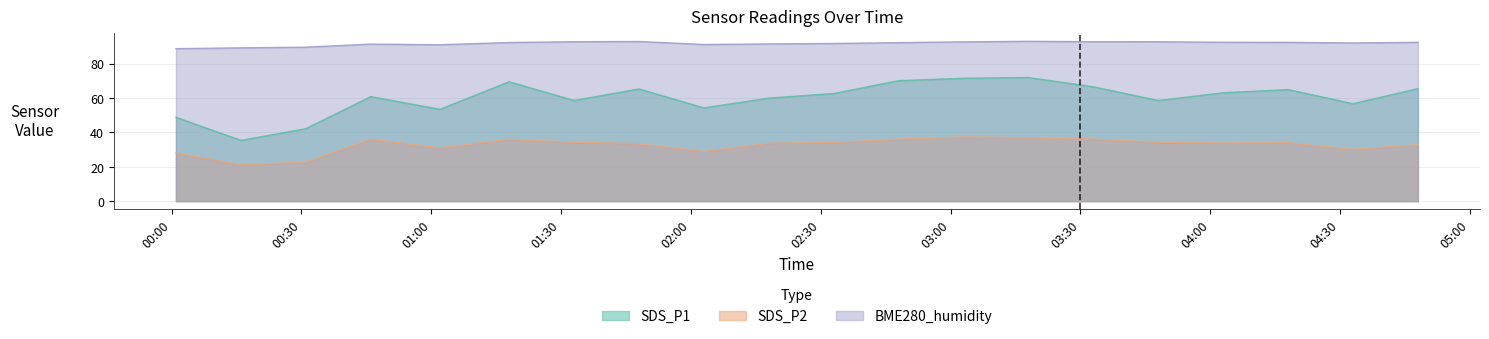

What is the maximum value for BME280_humidity?

92.9